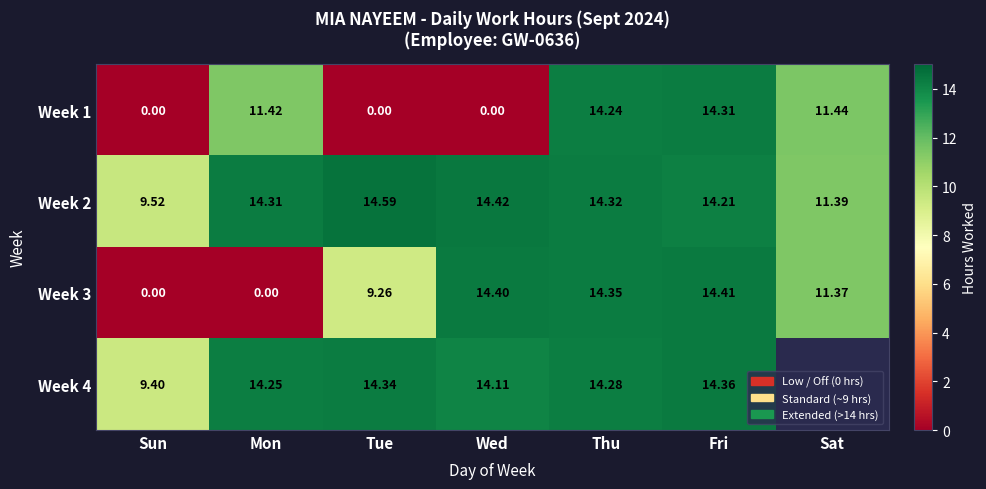

At which category is the sum across all series the highest?

Fri